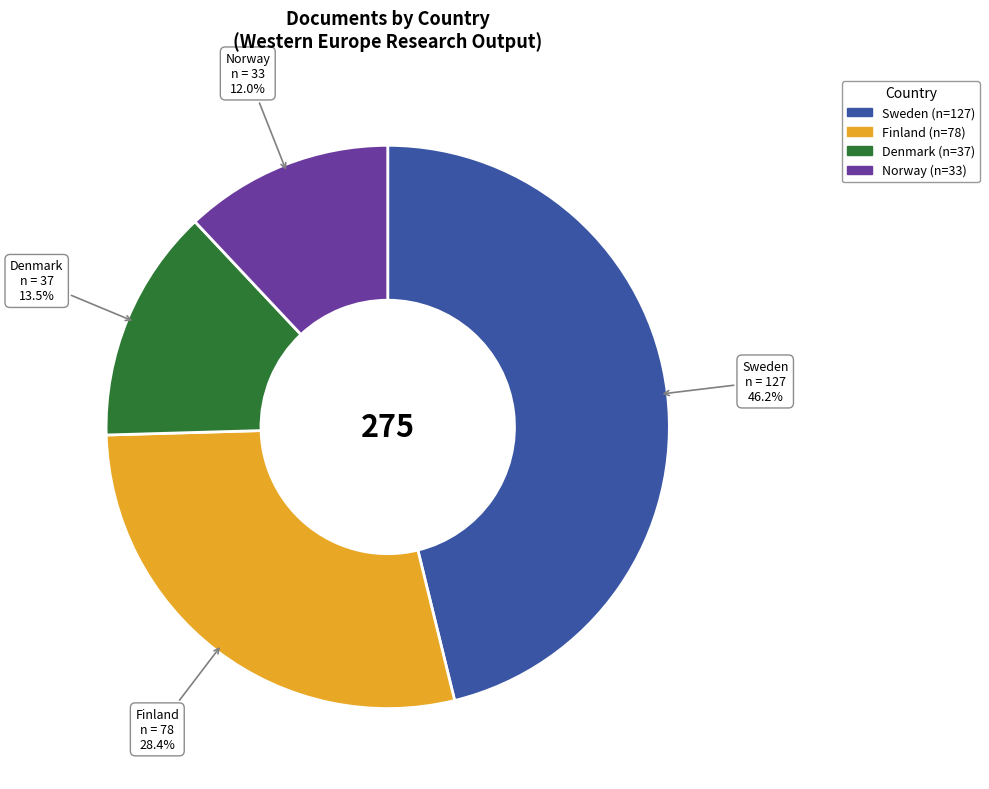

How much of the chart is everything except Denmark?

86.5%